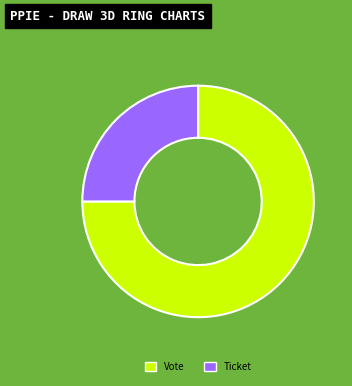

Which category accounts for the majority?

Vote